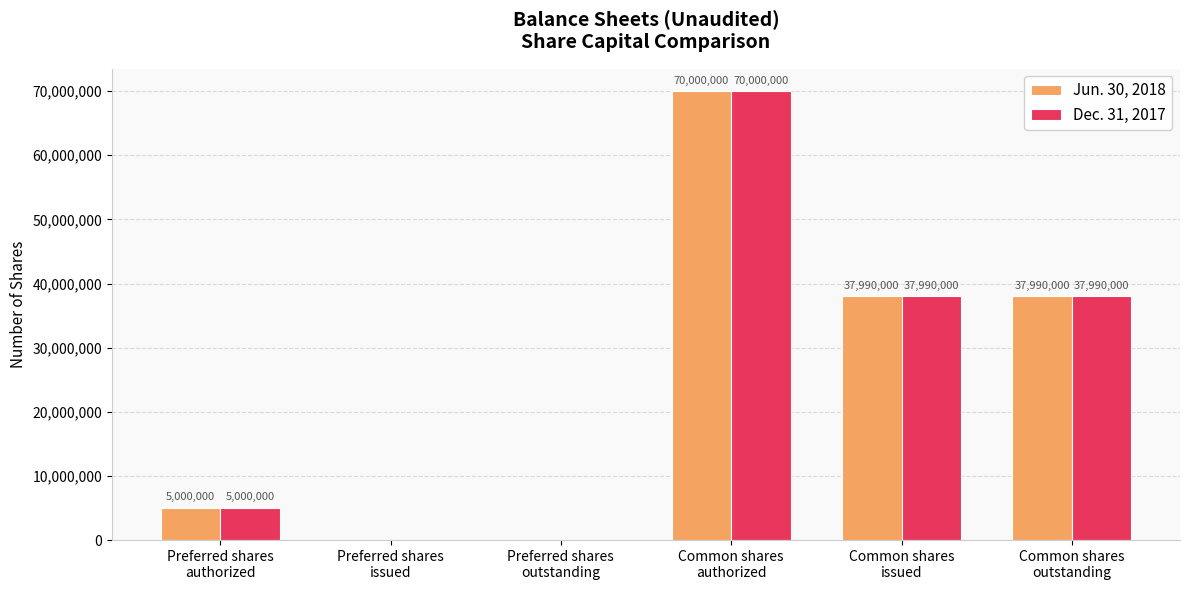

What is the total value across all series at Common shares
outstanding?

75980000